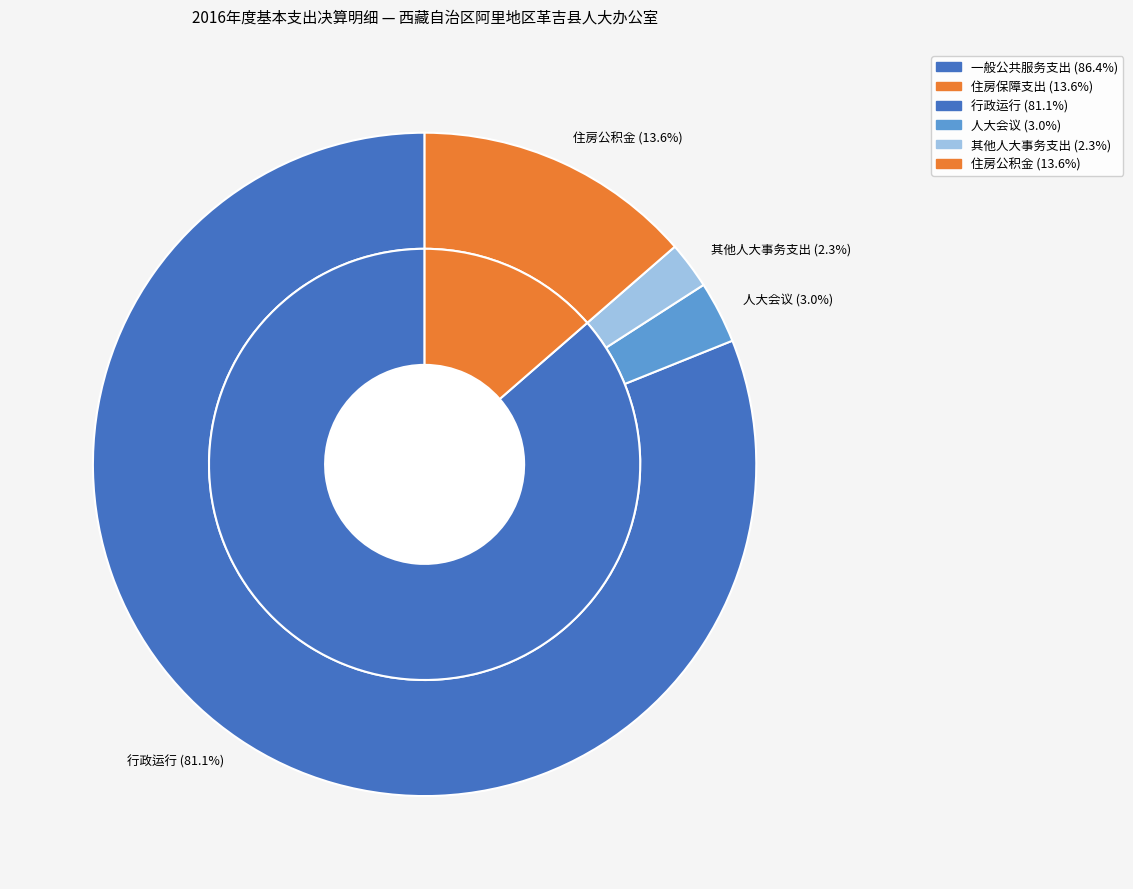

To the nearest percent, what is the difference between the 住房保障支出 and 一般公共服务支出 slice percentages?

73%